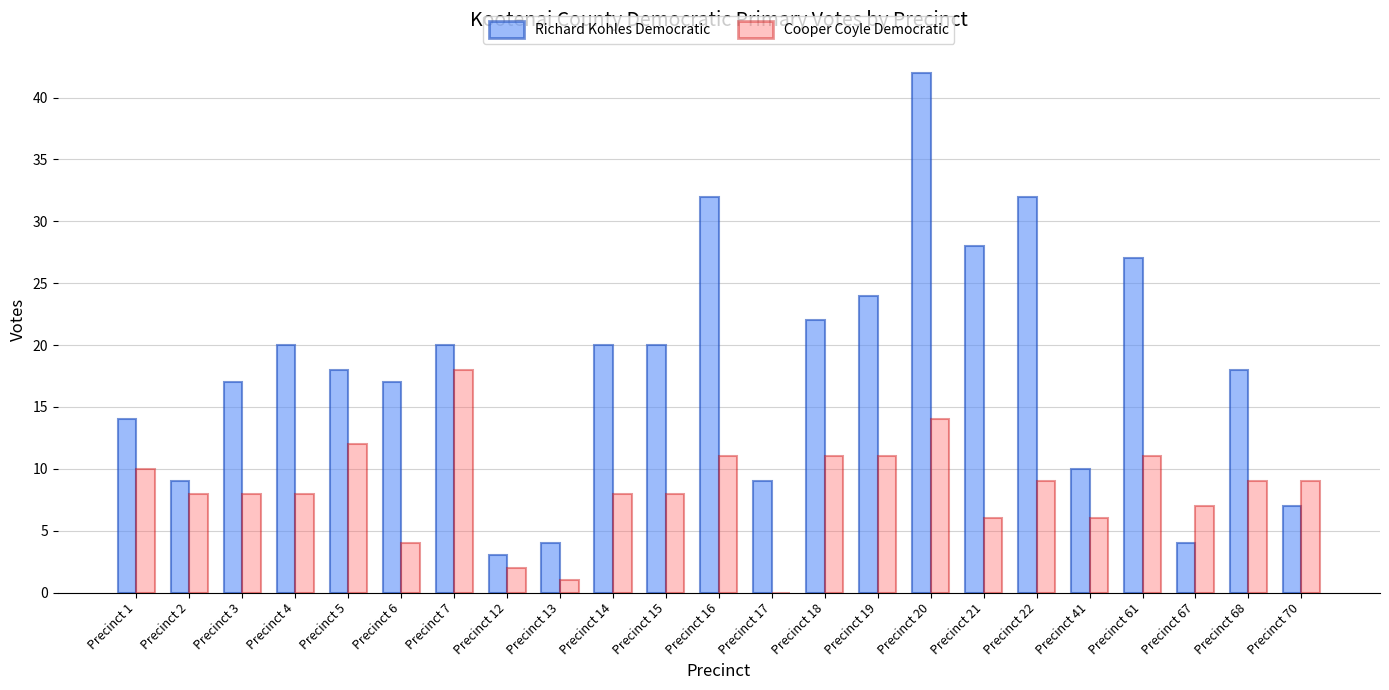

Are the bars grouped side by side (vs. stacked)?

Yes